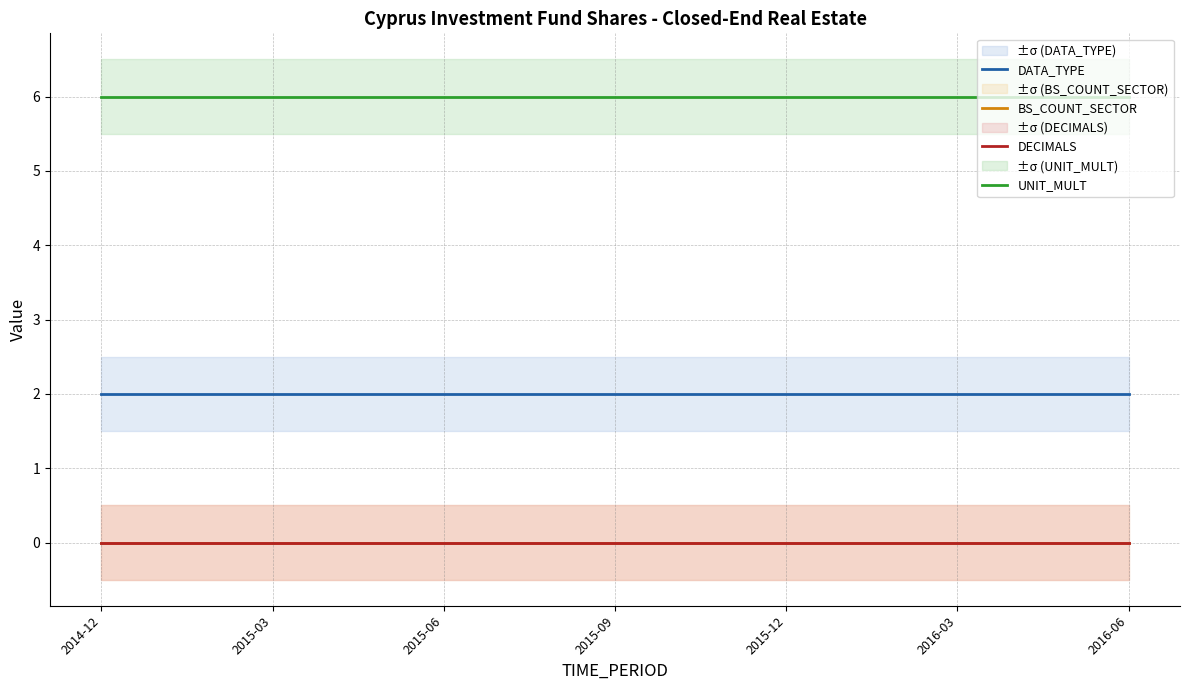

What is the sum of all UNIT_MULT values?

114